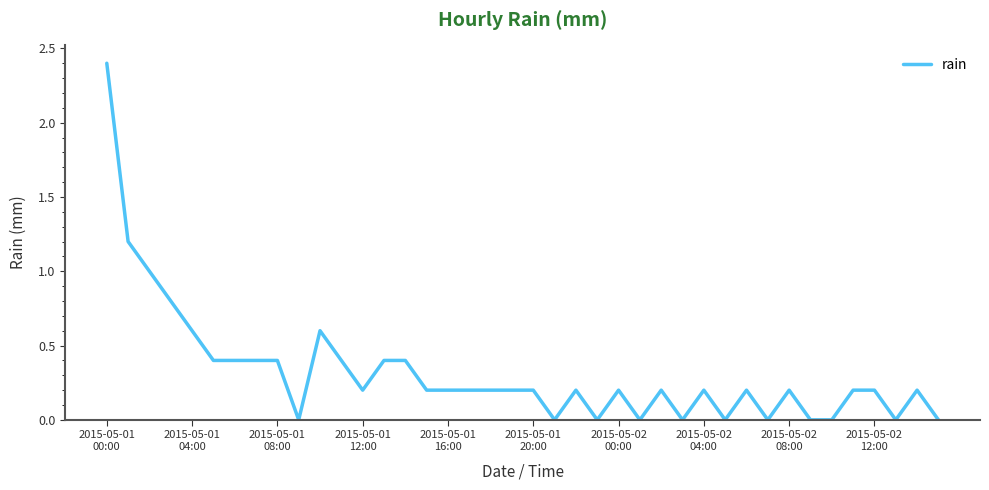

What is the maximum value shown in the chart?

2.4